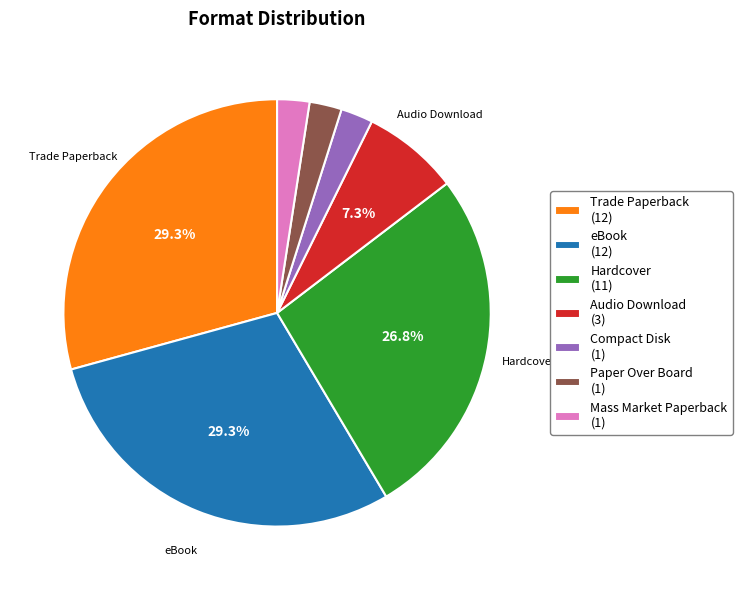

How many segments does this pie chart have?

7